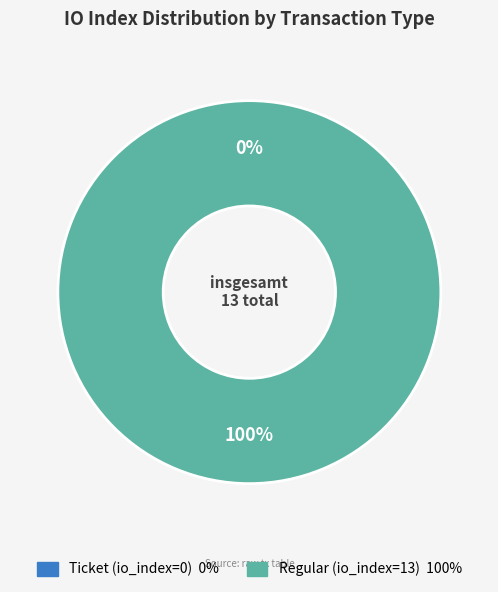

The Ticket (io_index=0) slice represents 10% of the pie. True or false?

False